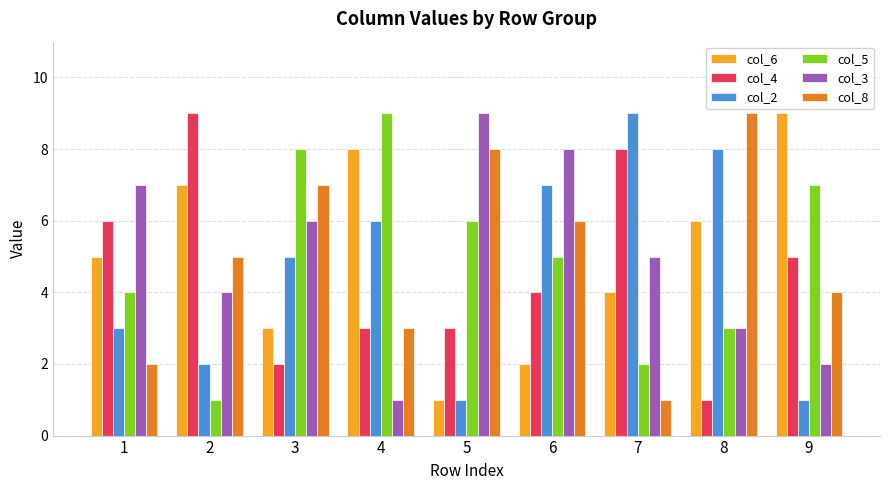

At which label is col_4 closest to 5?

9